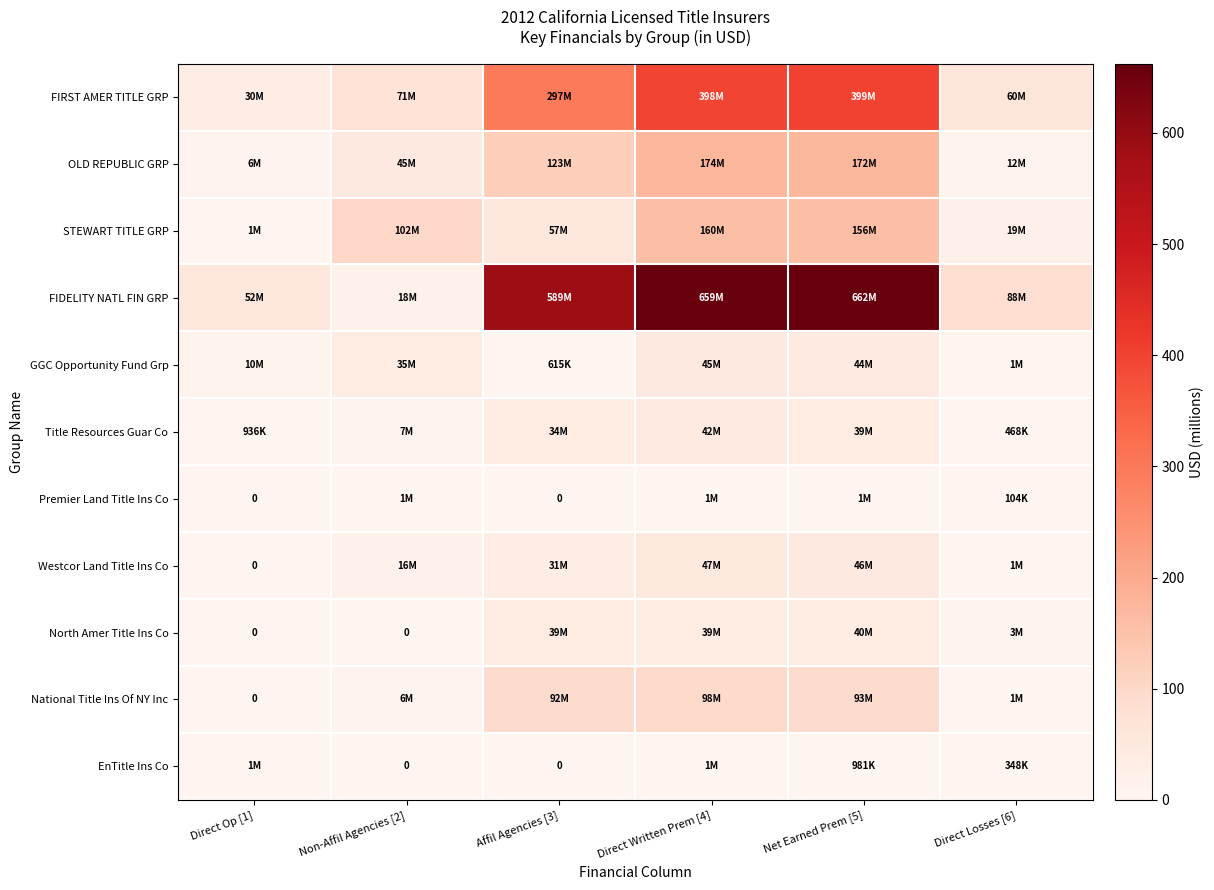

Which series has the largest total across all categories?

FIDELITY NATL FIN GRP